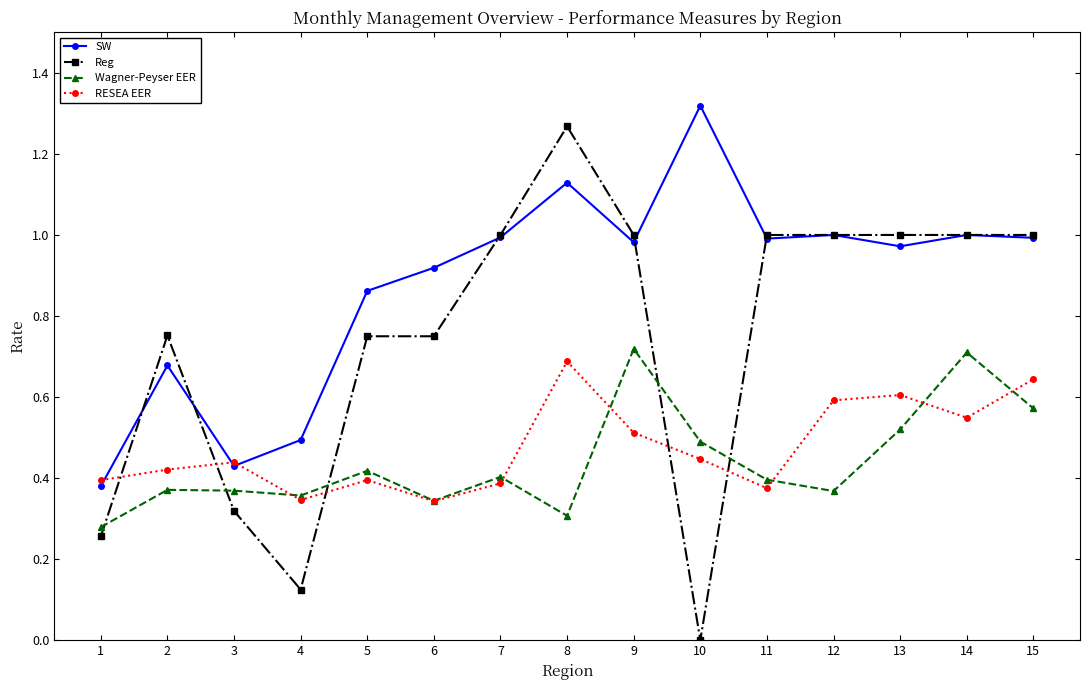

Which label corresponds to the largest value in the chart?

10